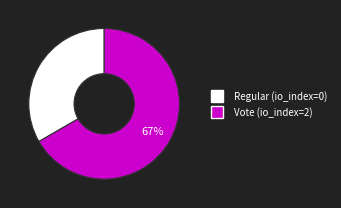

To the nearest percent, what is the combined percentage of Regular and Vote?

100%